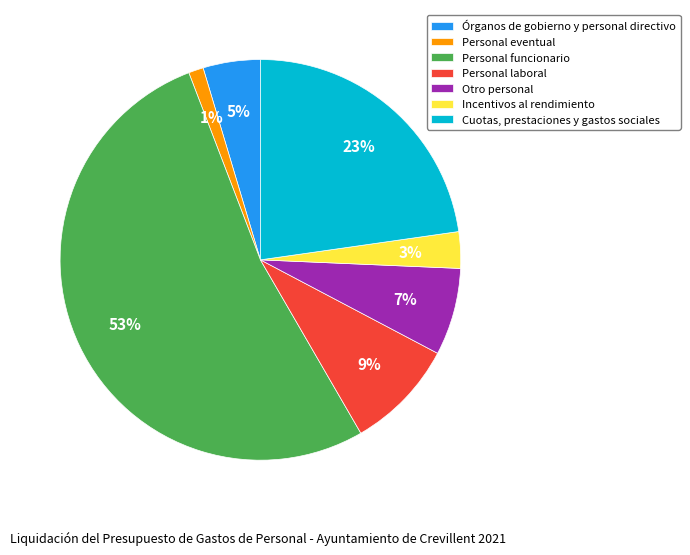

How many segments does this pie chart have?

7